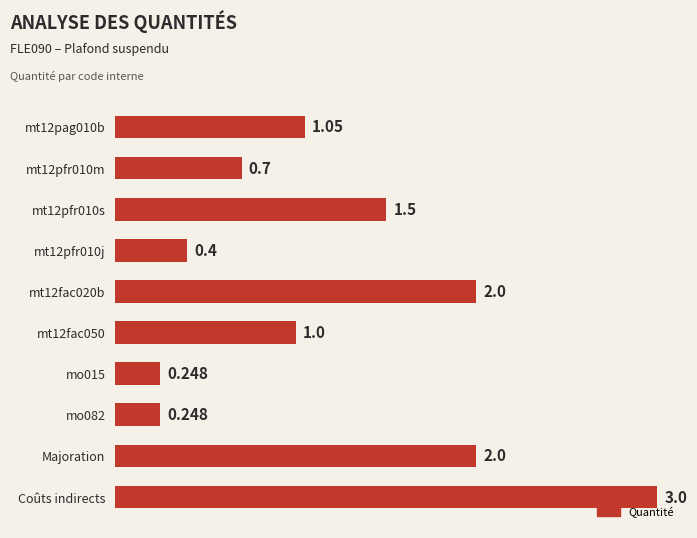

What is the label of the 9th bar from the top?

Majoration